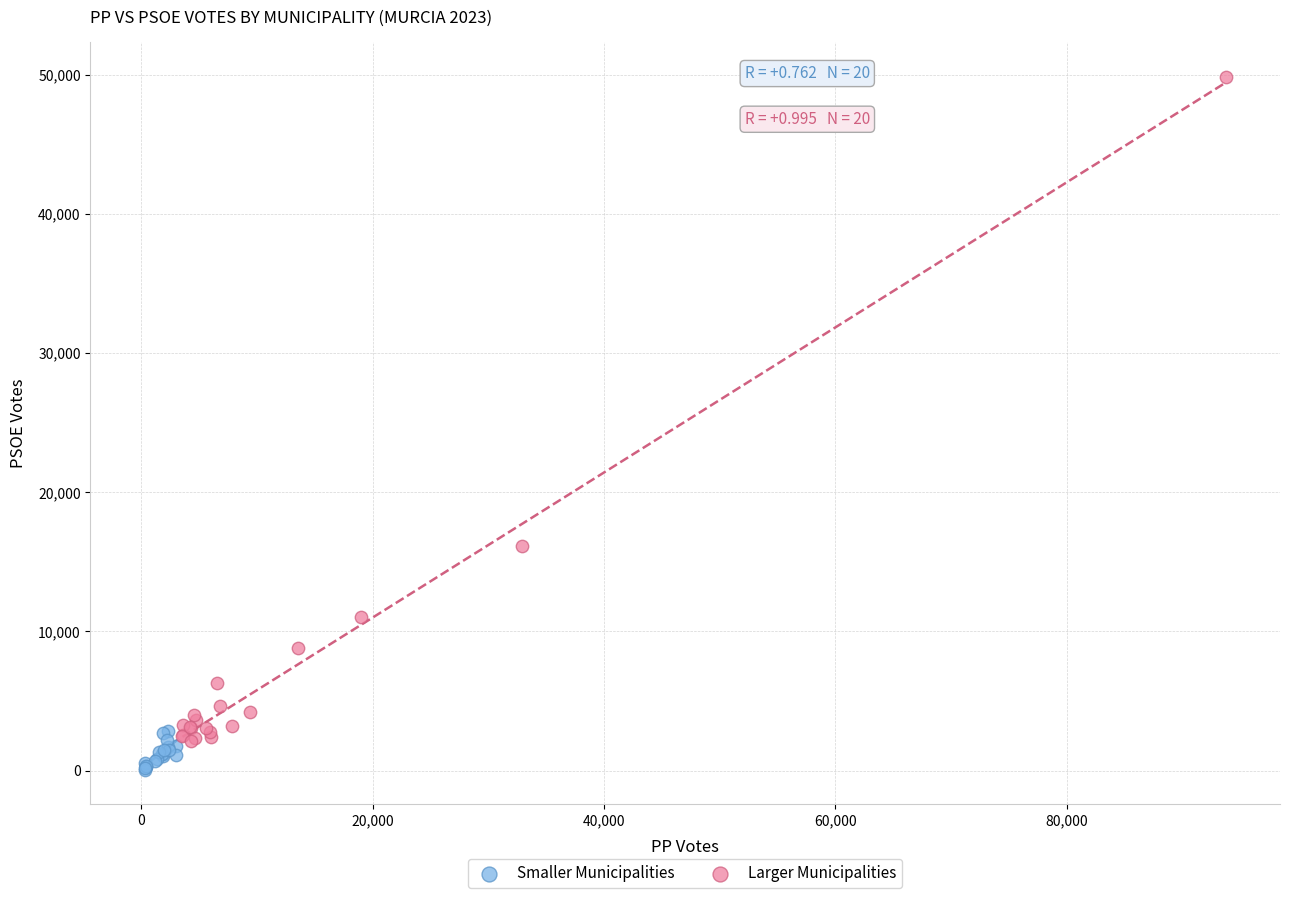

Which series has the widest spread of Y values?

Larger Municipalities